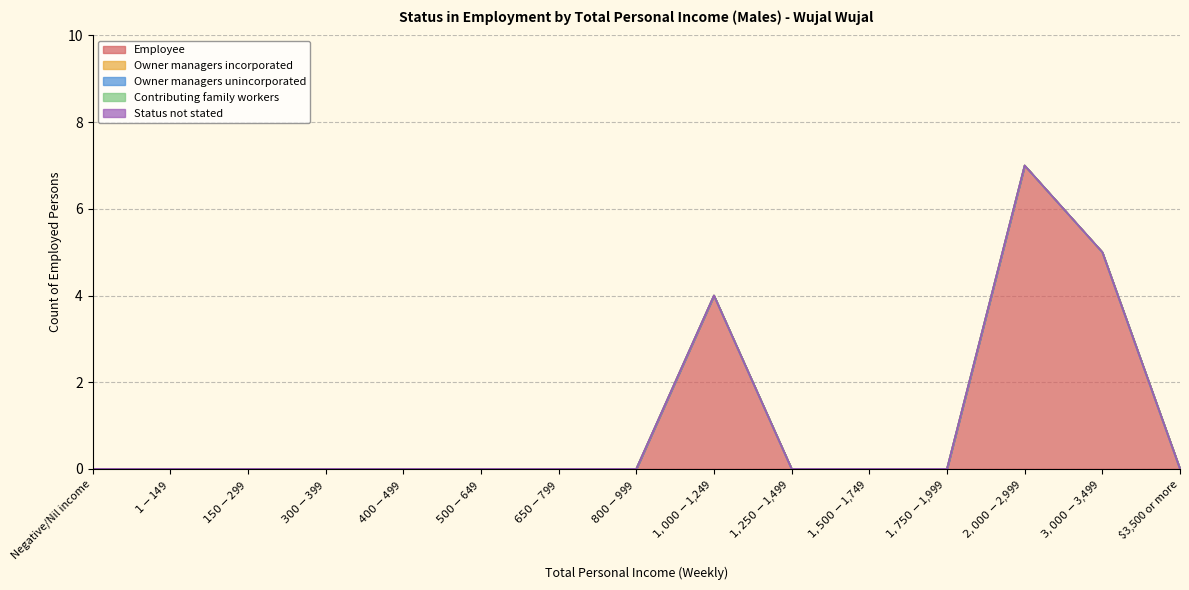

What position from the right is Negative/Nil income?

15